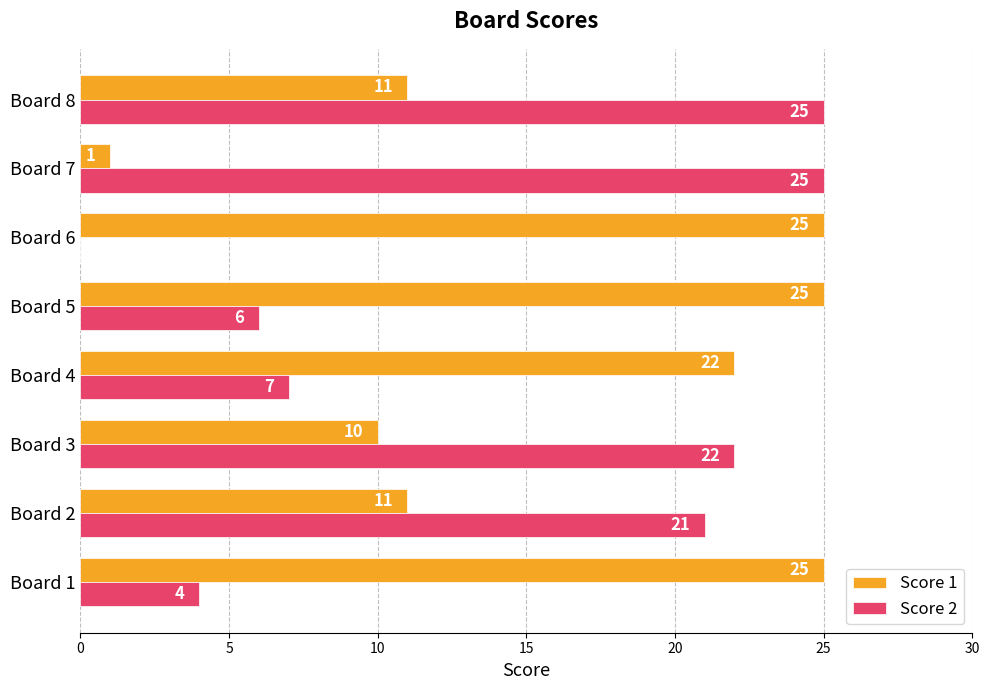

Read the Score 2 value at Board 4.

7